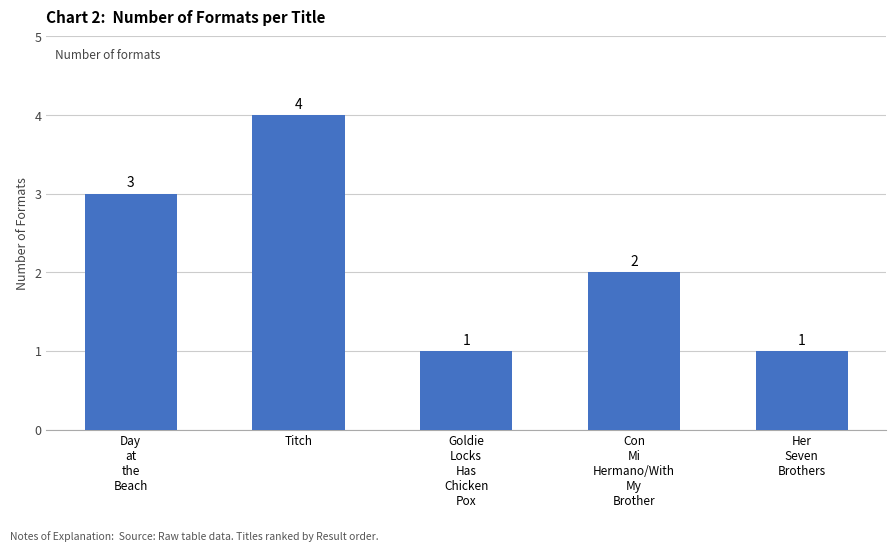

Is it true that the value at Her
Seven
Brothers is 1?

True